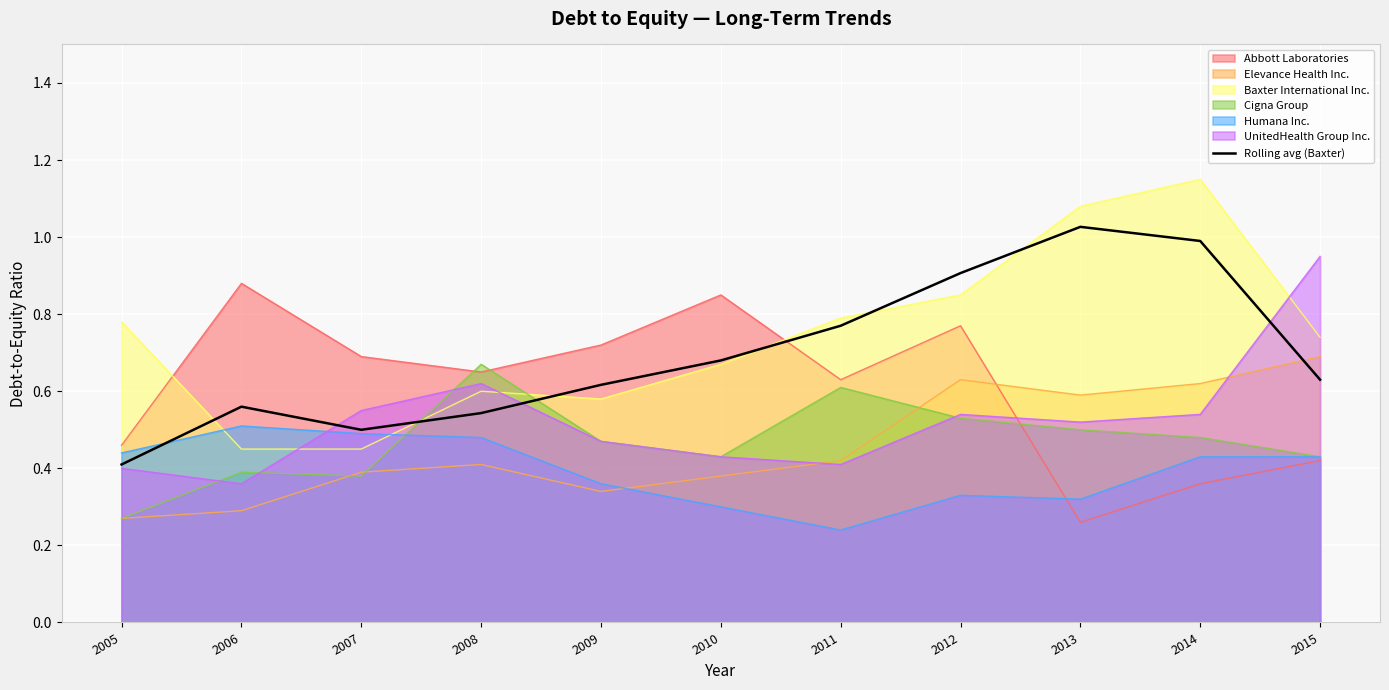

Is it true that the value at 2013 is 1.0?

True